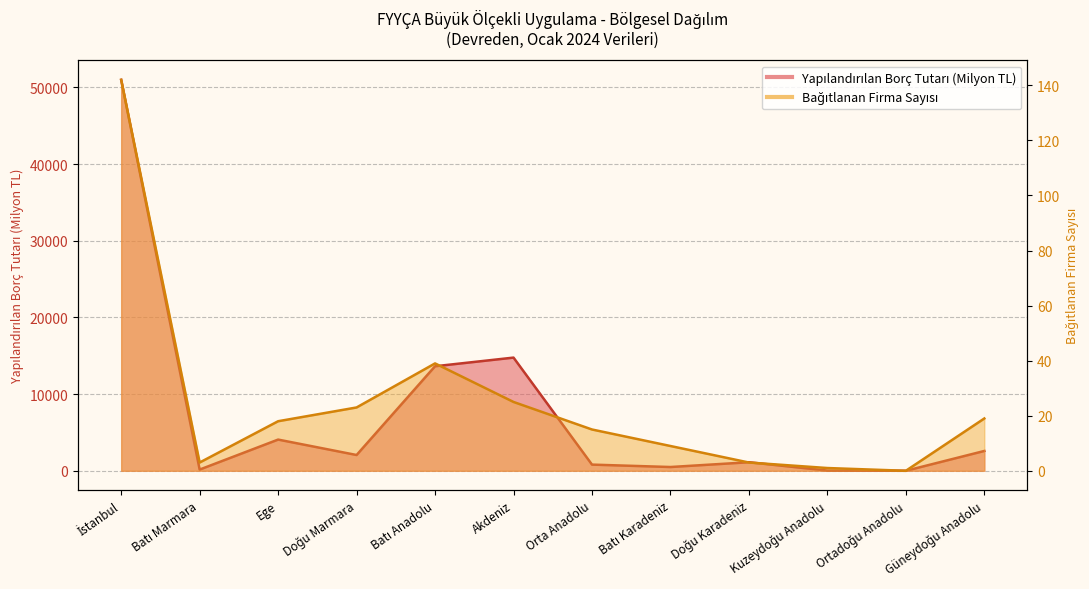

At how many categories does at least one series exceed 29730?

1